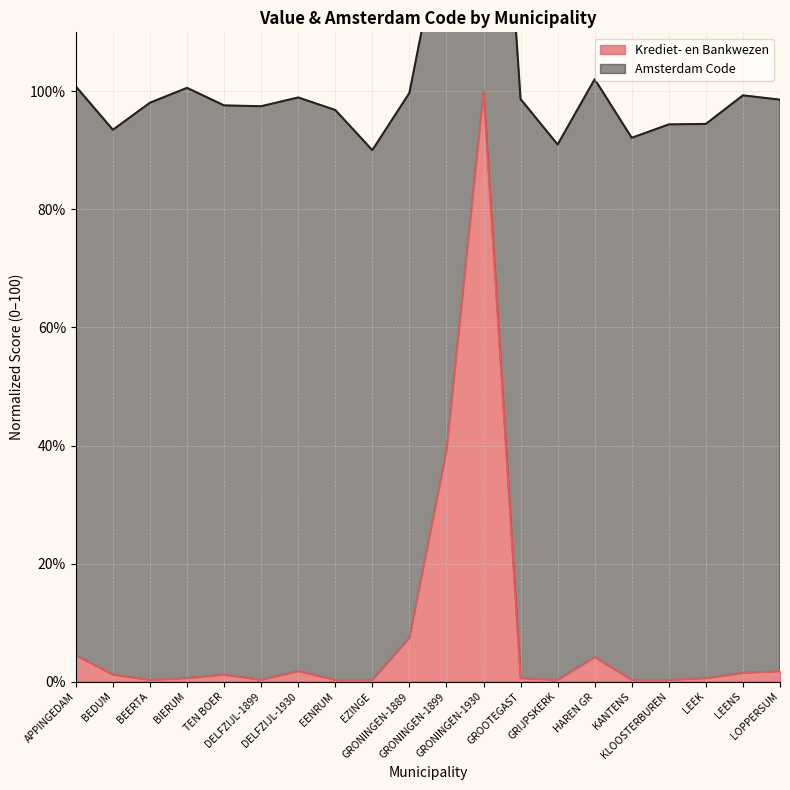

What is the difference between the values at GRIJPSKERK and GROOTEGAST?

0.3